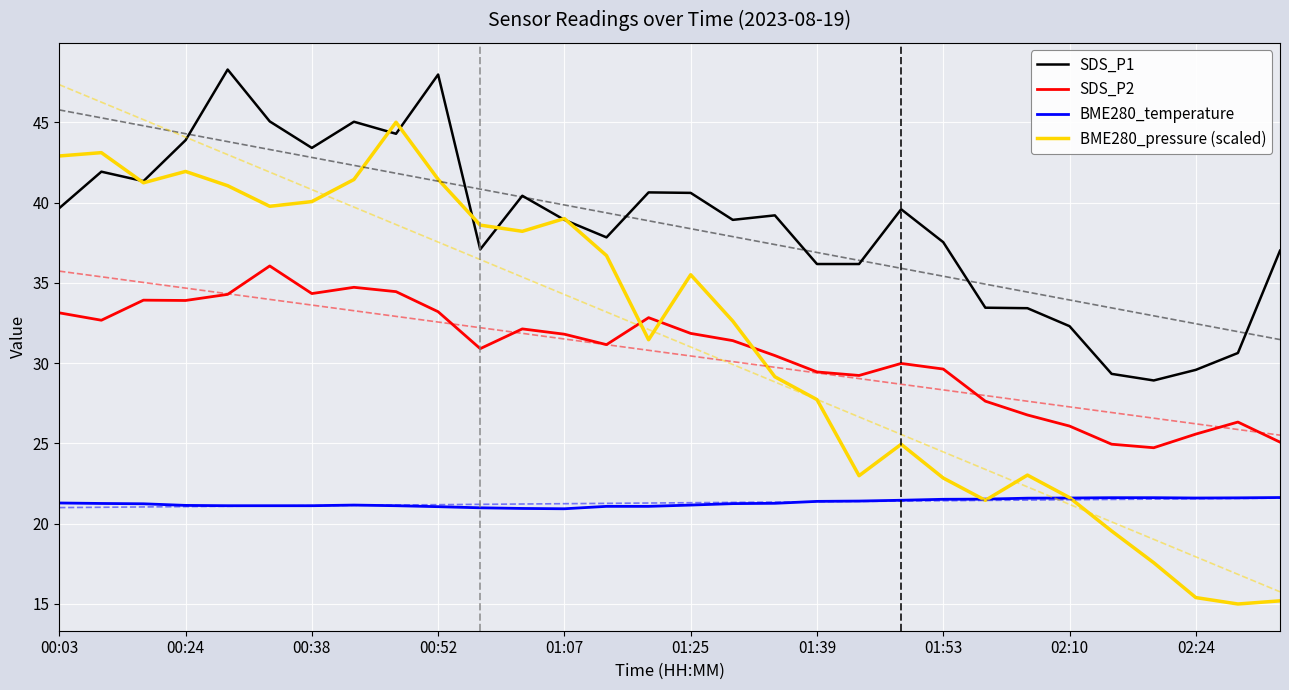

Is it true that BME280_pressure (scaled) equals 24.9 at 20?

True